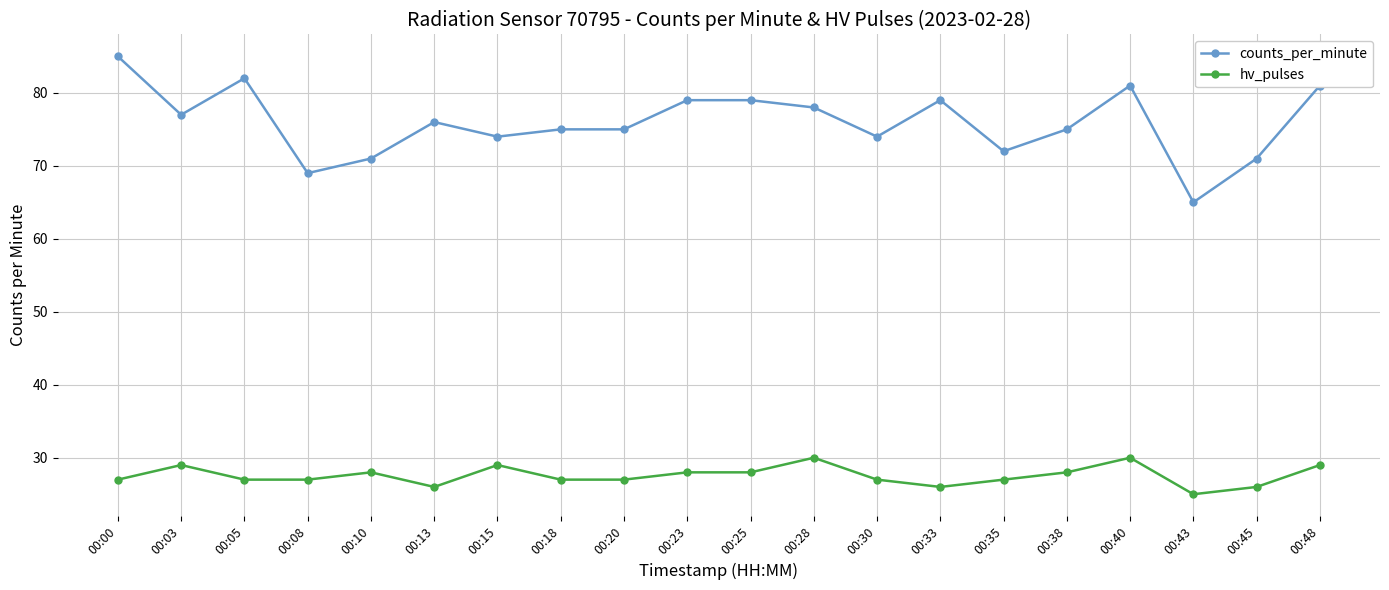

At 00:13, list the series in order from smallest to largest.

hv_pulses, counts_per_minute